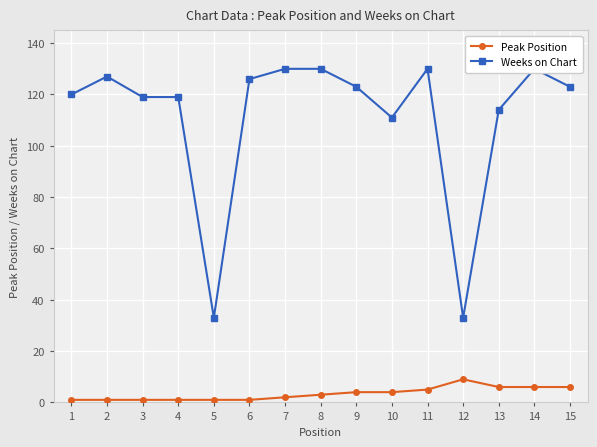

What is the value of the Peak Position point at the 3rd from the left?

1